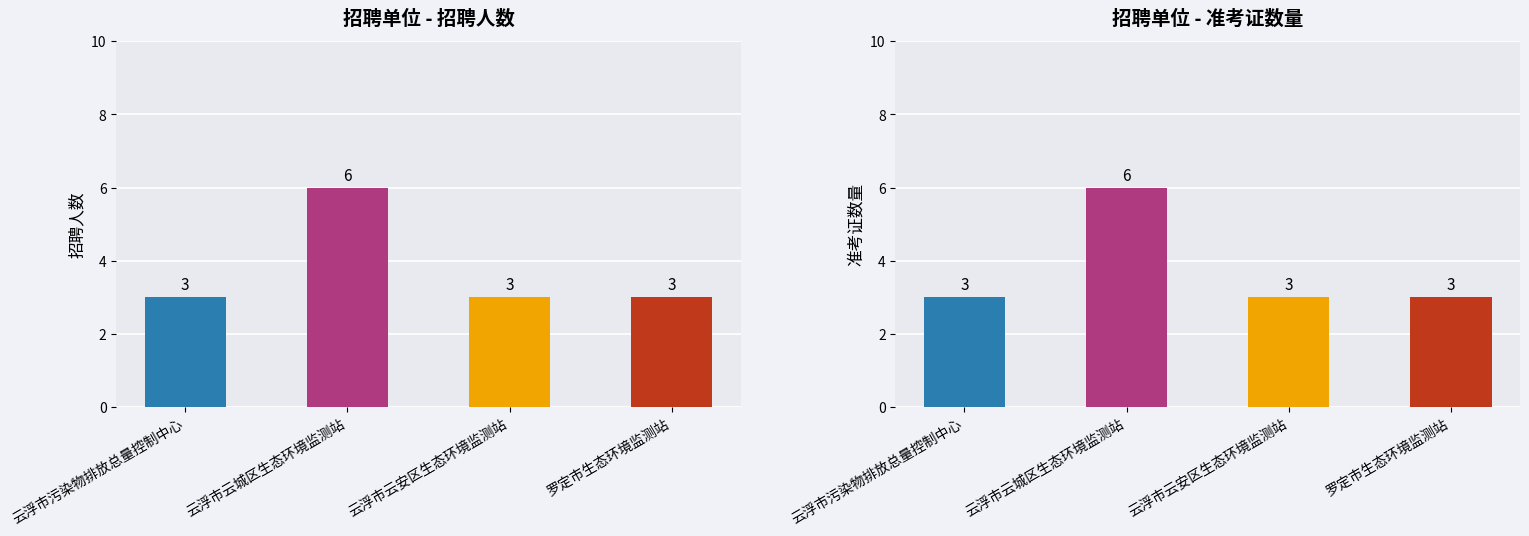

What are all the series names shown in the legend?

招聘人数, 准考证号数量